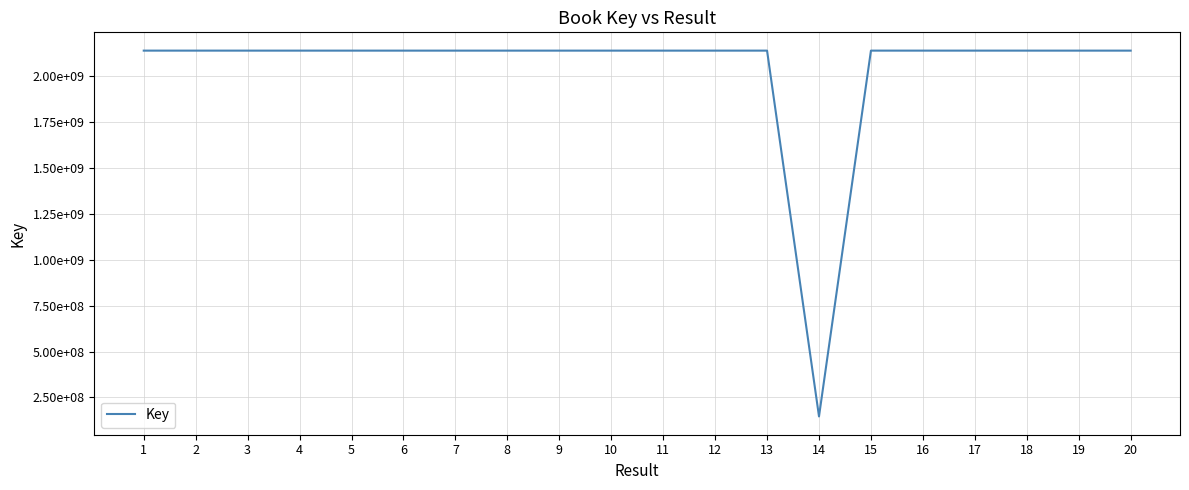

What is the difference between the values at 14 and 5?

1990964263